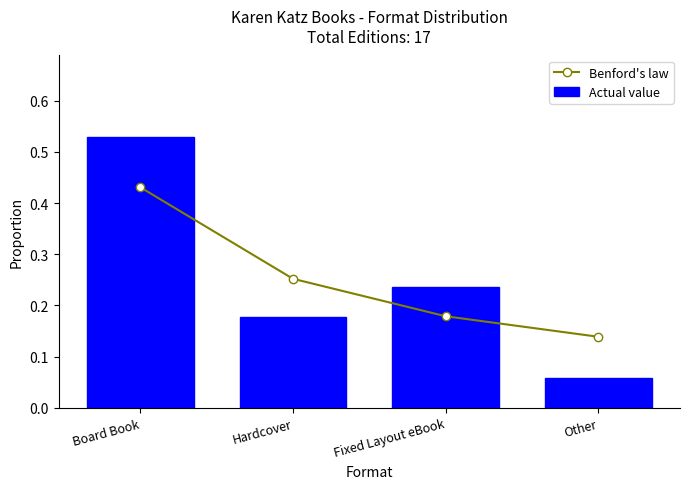

What is the value of the Actual value bar at the 1st from the left?

0.5